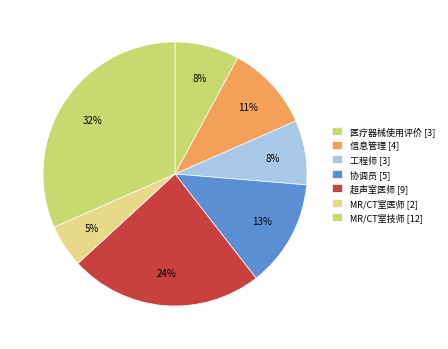

The MR/CT室技师 [12] slice represents 5% of the pie. True or false?

False